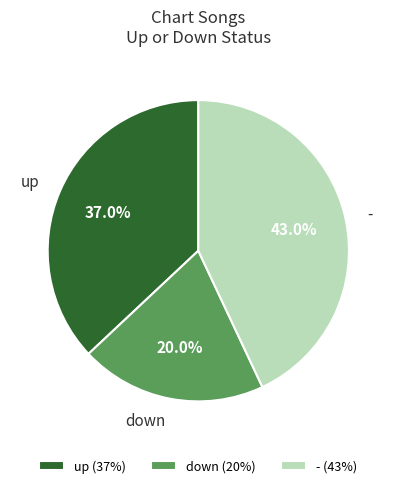

Approximately how many times larger is the value at - compared to down?

2.1